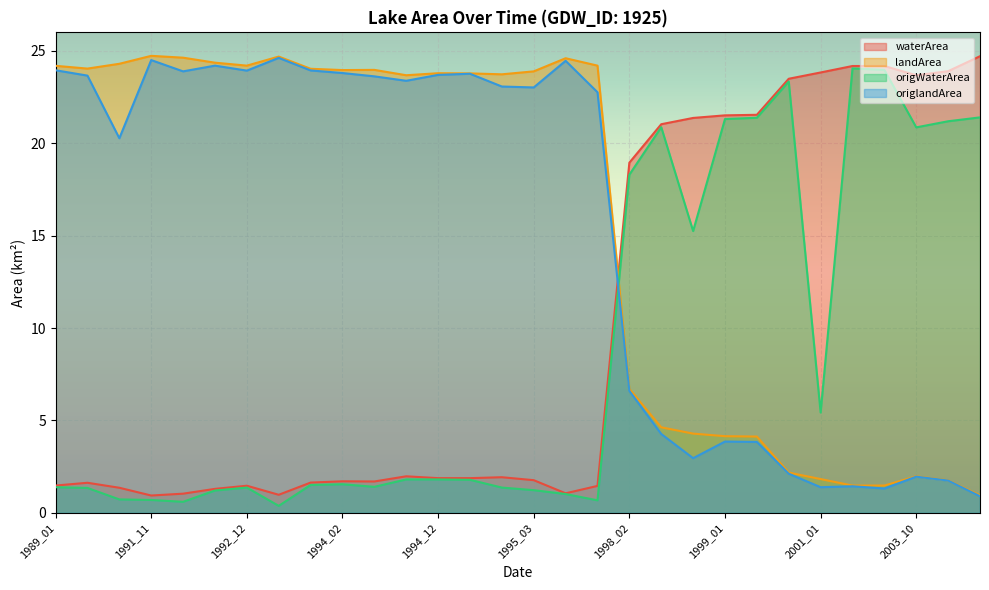

At which category is the sum across all series the highest?

1995_01